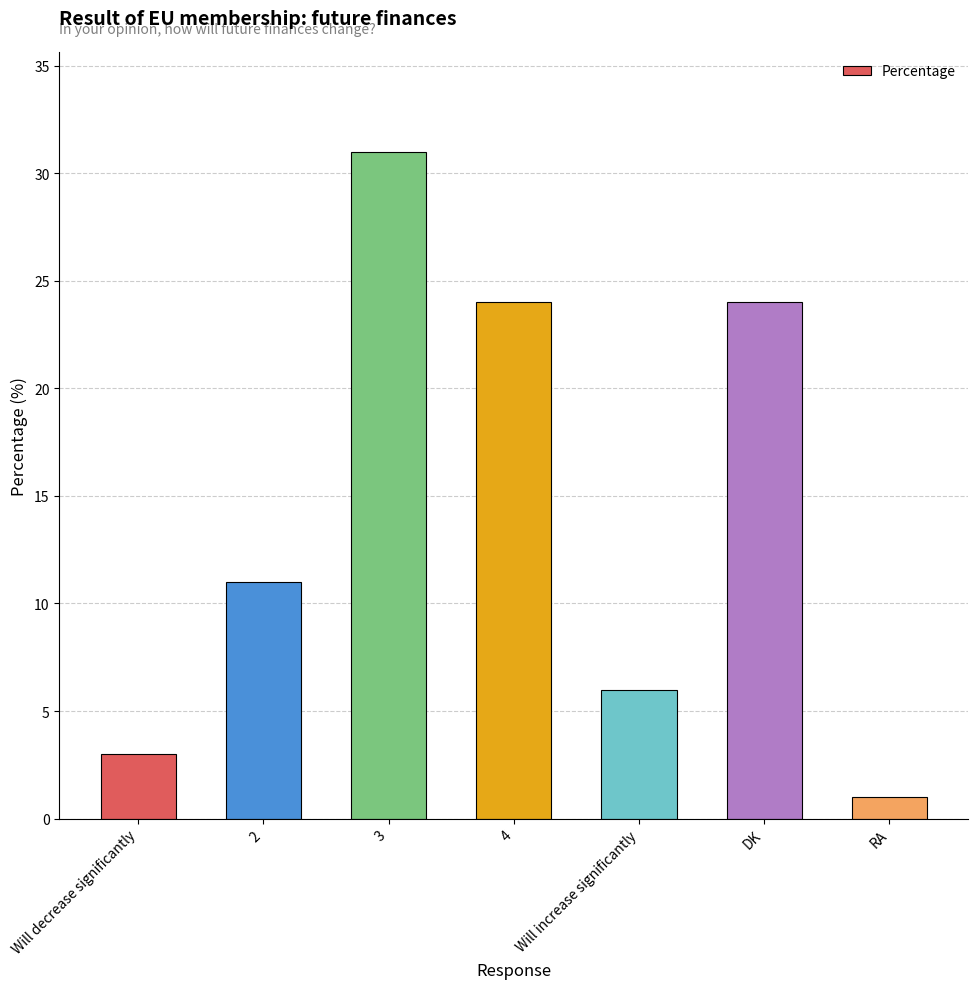

Approximately how many times larger is the value at 4 compared to RA?

24.0